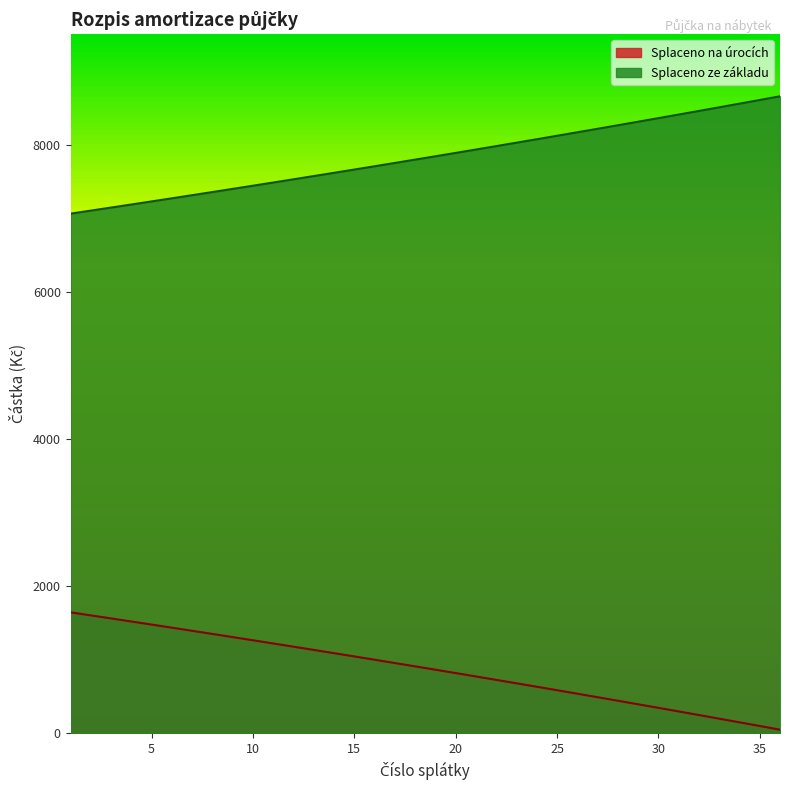

Between 9 and 32, which series saw the biggest shift?

Splaceno na úrocích